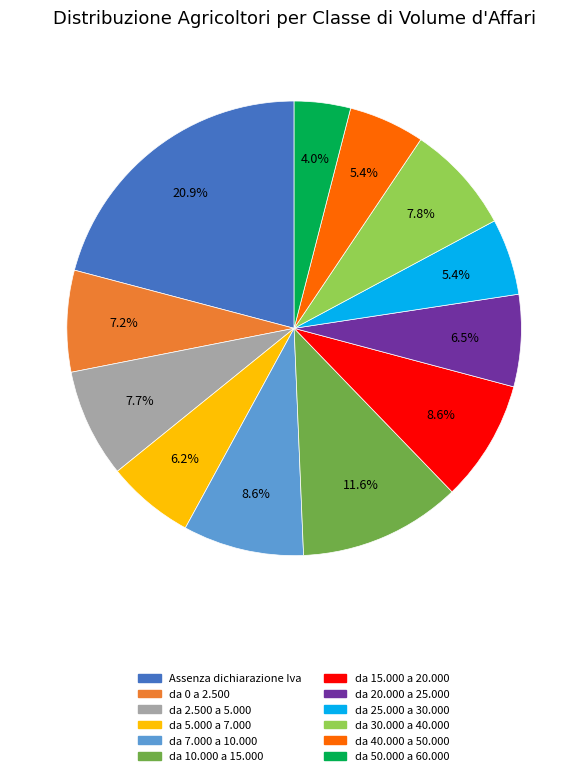

Does any single category account for the majority?

No